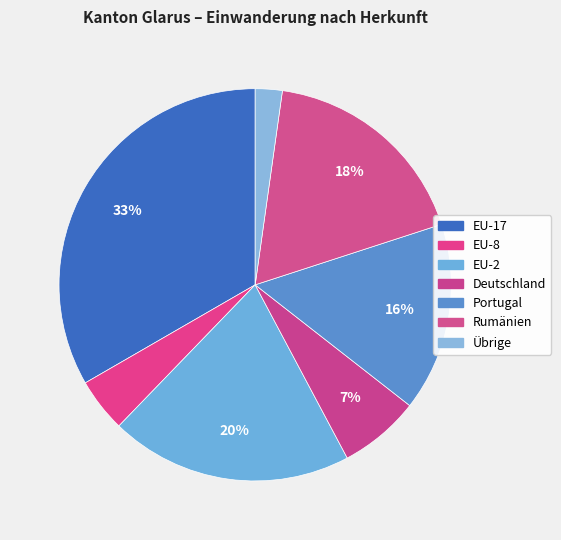

Count the number of slices in the pie.

7